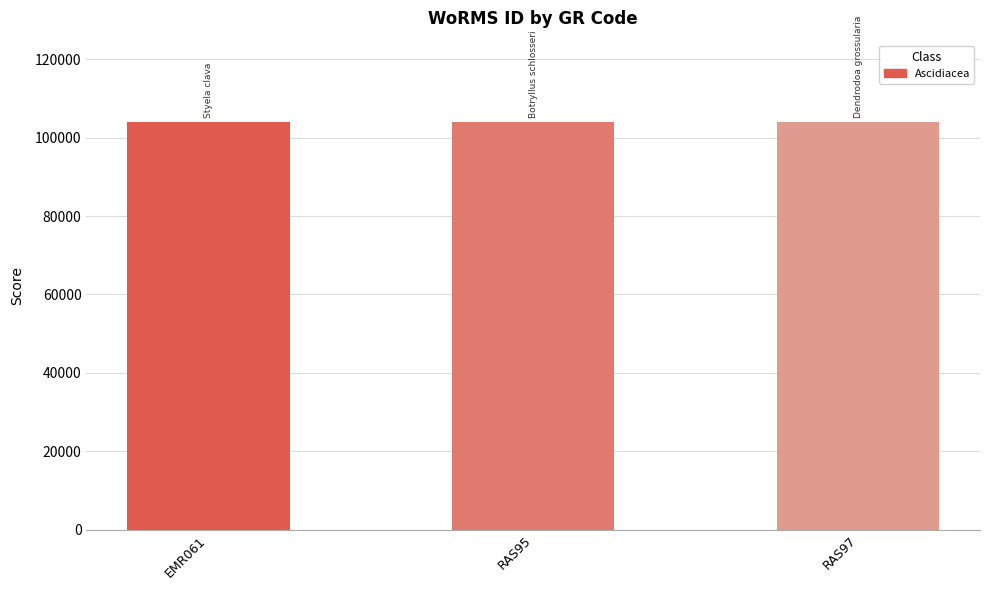

The value at EMR061 is 165714. True or false?

False